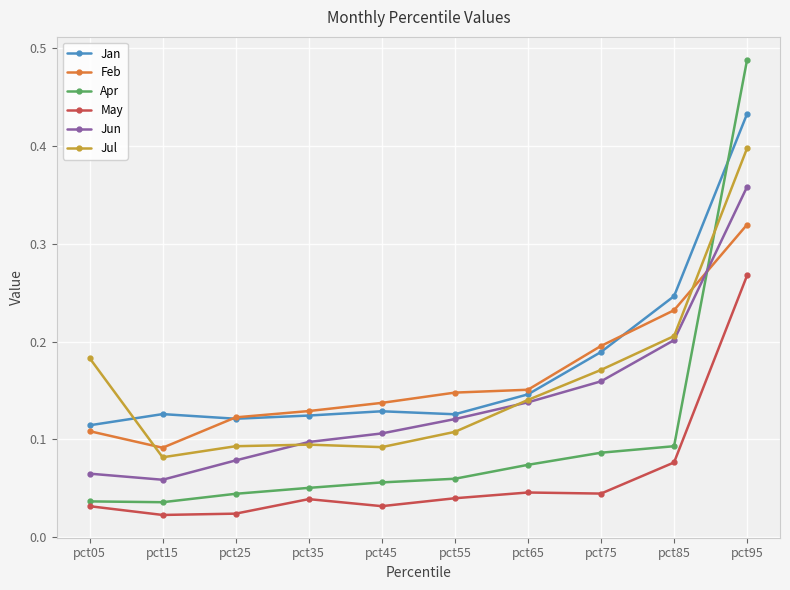

True or false: Jul and Feb cross at least once.

True